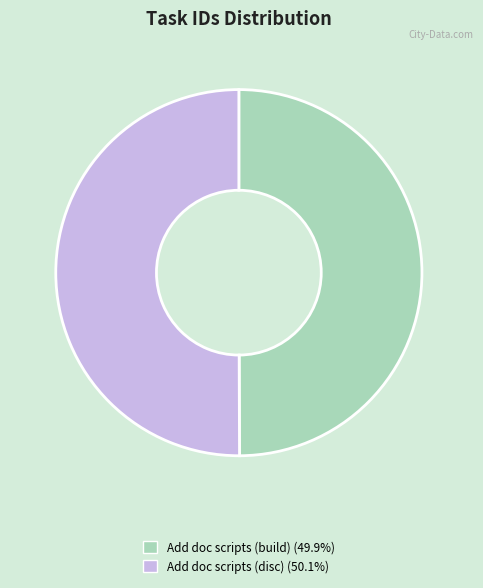

Is the sum of Add doc scripts (build) (49.9%) and Add doc scripts (disc) (50.1%) greater than half?

Yes